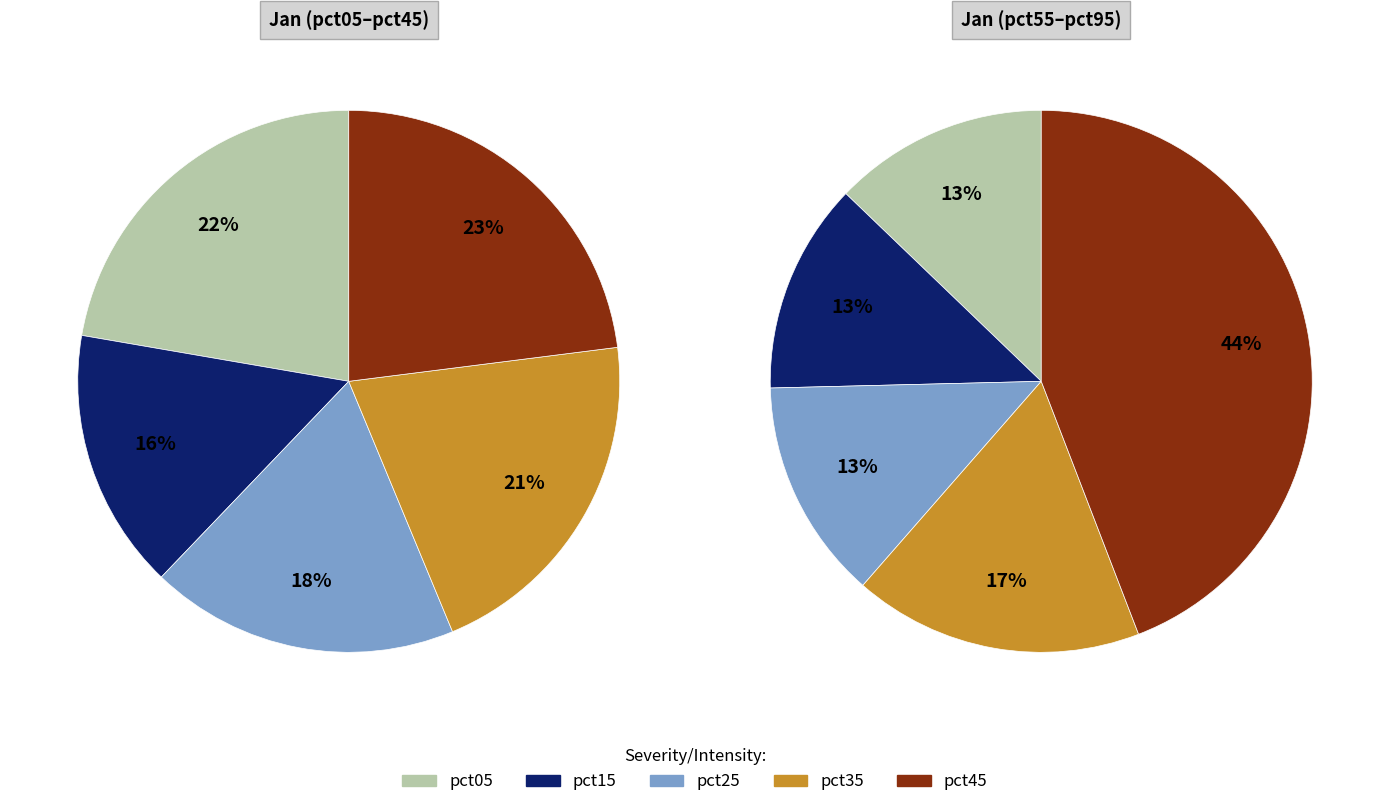

Do pct75 and pct65 together represent more than half of the pie?

No